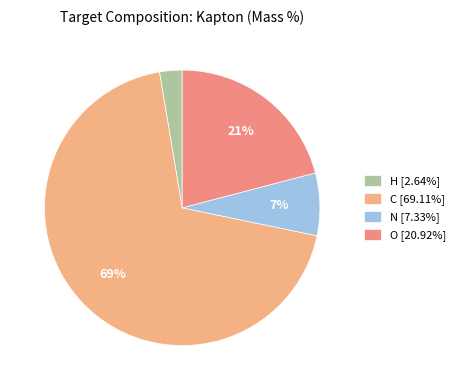

To the nearest percent, what is the difference between the N and O slice percentages?

14%